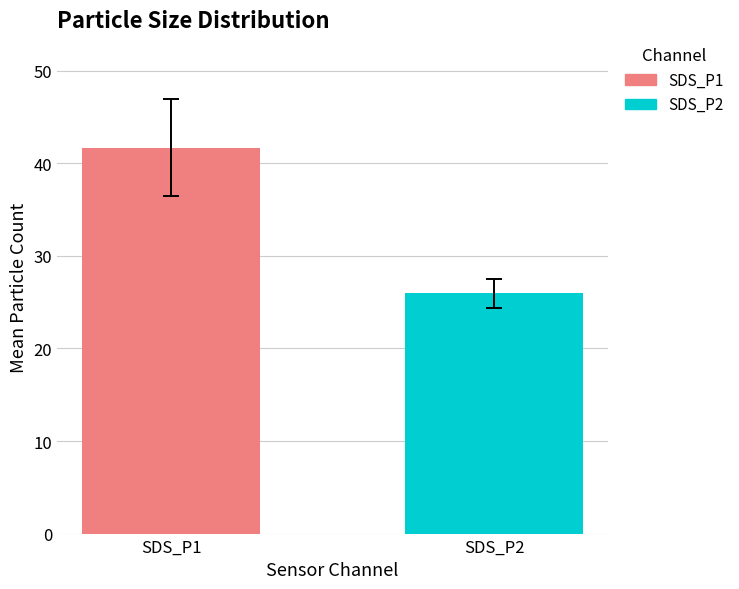

Which series has the widest spread of values?

SDS_P1